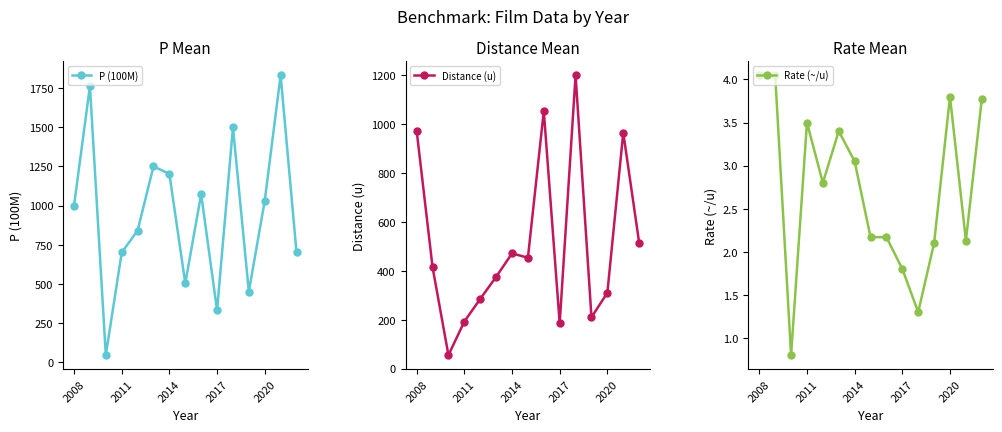

What are all the series names shown in the legend?

P (100M), Distance (u), Rate (~/u)